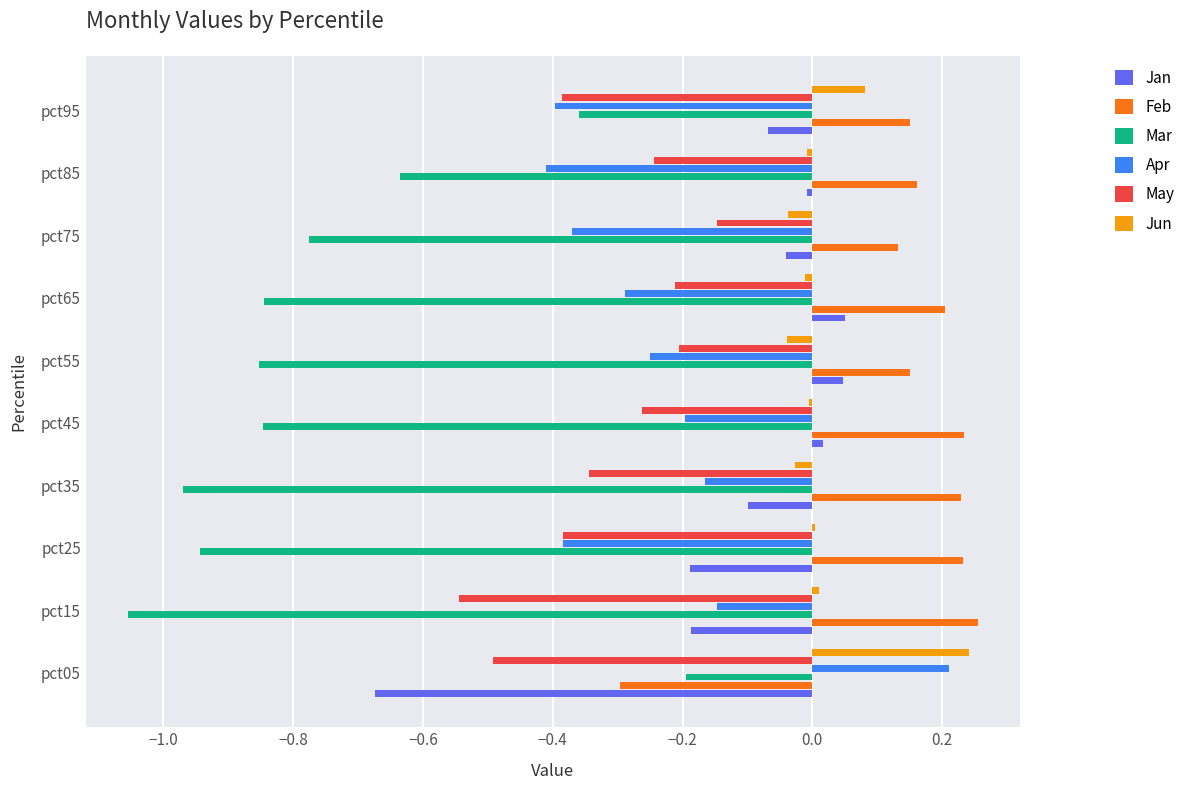

What is the difference between the maximum and second lowest values in the Apr series?

0.6